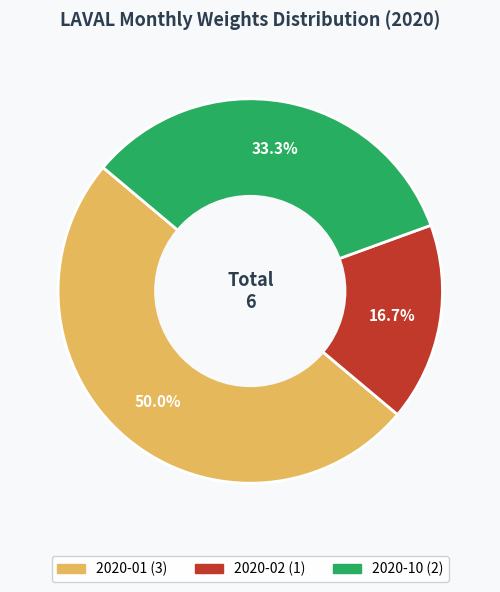

How many segments does this pie chart have?

3